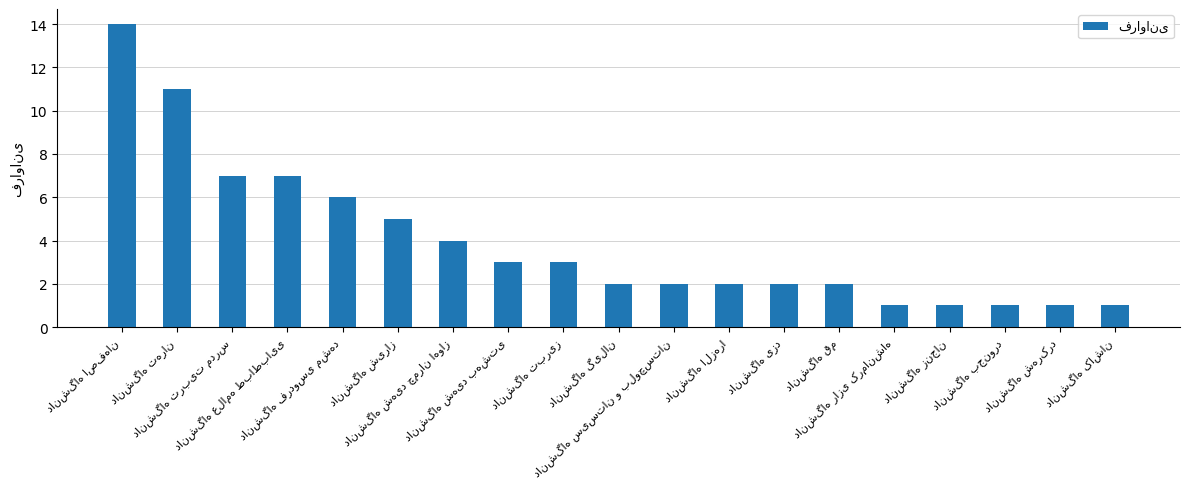

What is the difference between the second highest and minimum values?

10